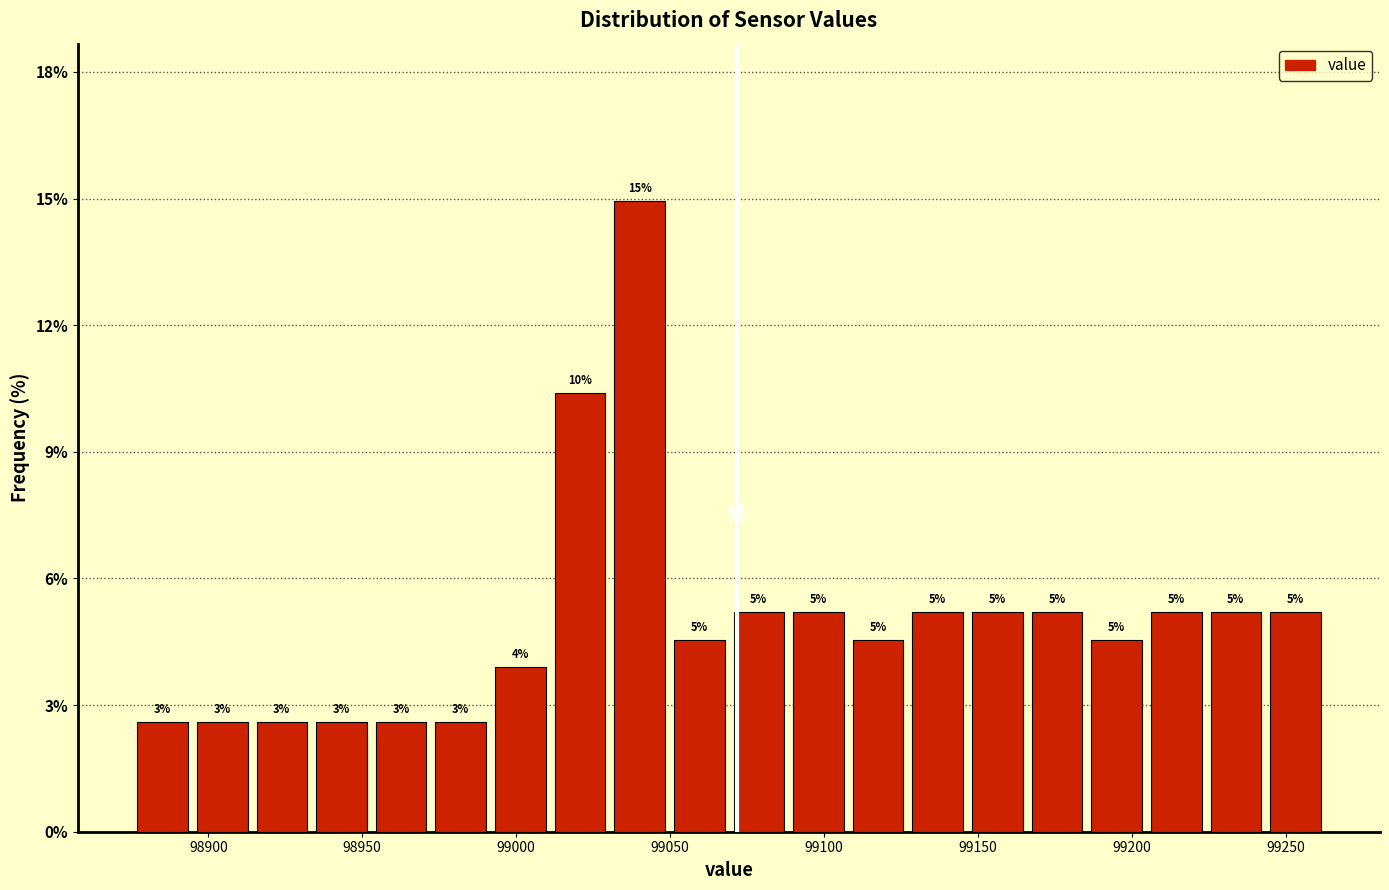

Read against the x-axis, roughly where is the centre of the tallest bar?

99040